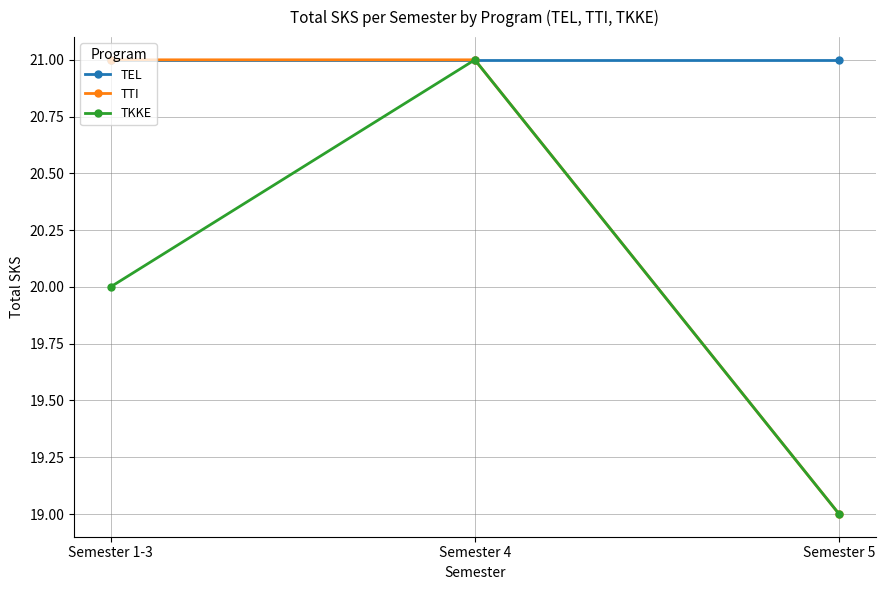

What is the minimum value shown in the chart?

19